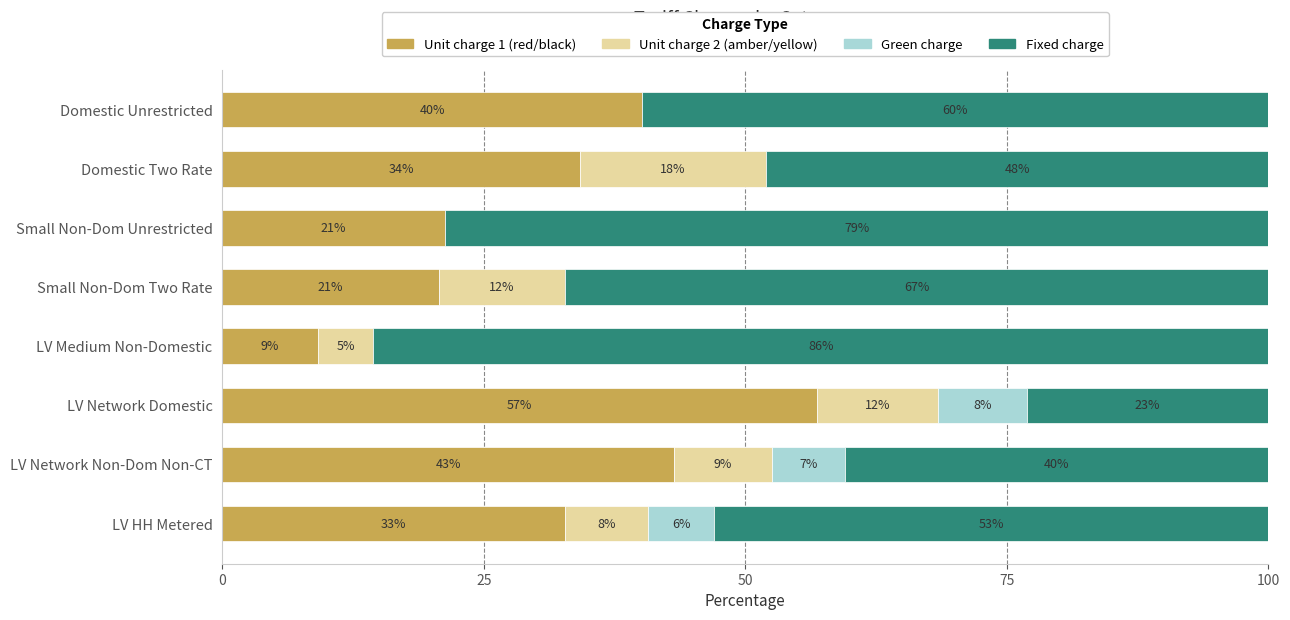

What is the total value across all series at LV Medium Non-Domestic?

100.0